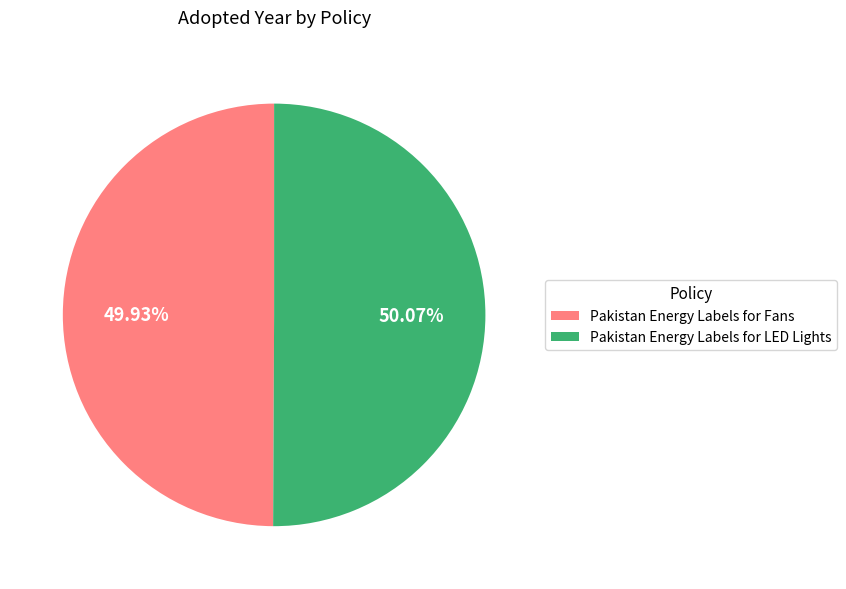

Is there any slice that represents more than half of the pie?

Yes